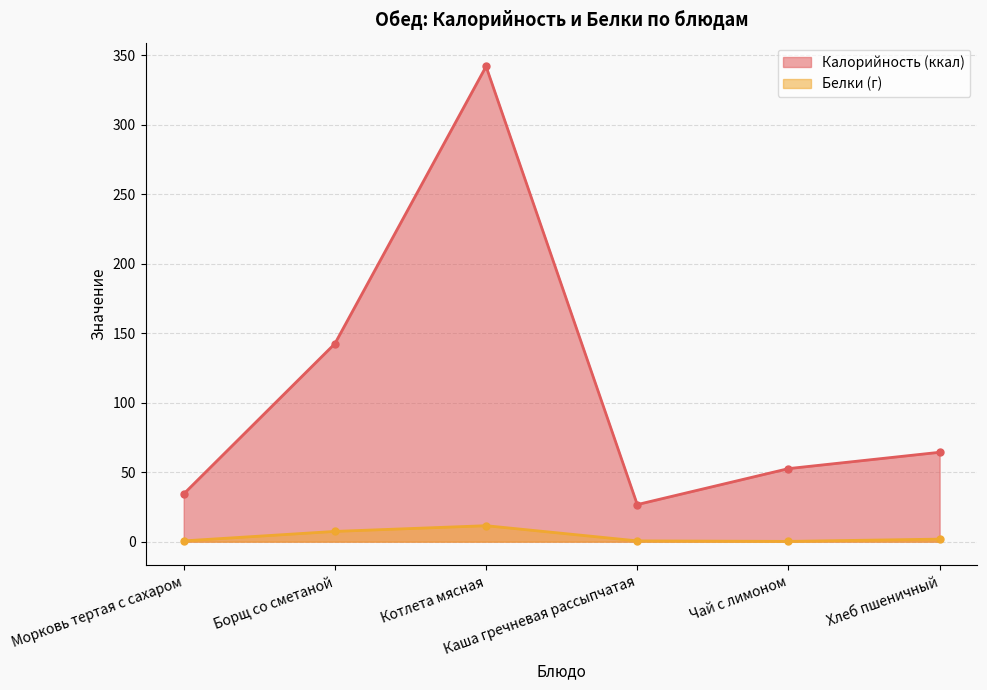

Does the chart display data point markers on the line(s)?

Yes